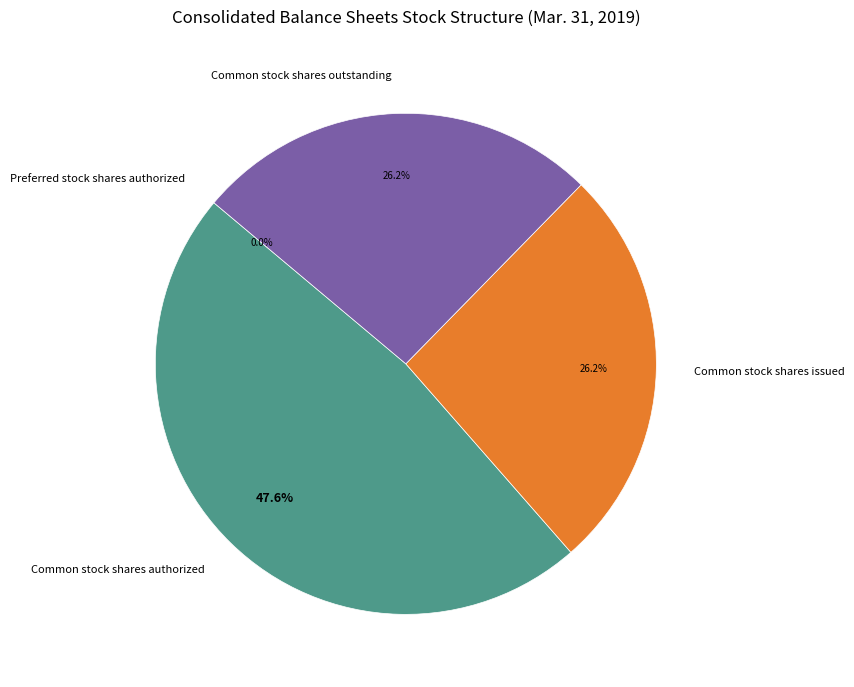

Is there any slice that represents more than half of the pie?

No